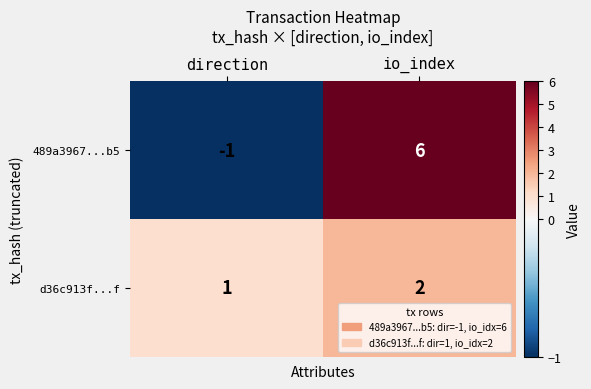

Which category has the lowest value in the d36c913f...f series?

direction